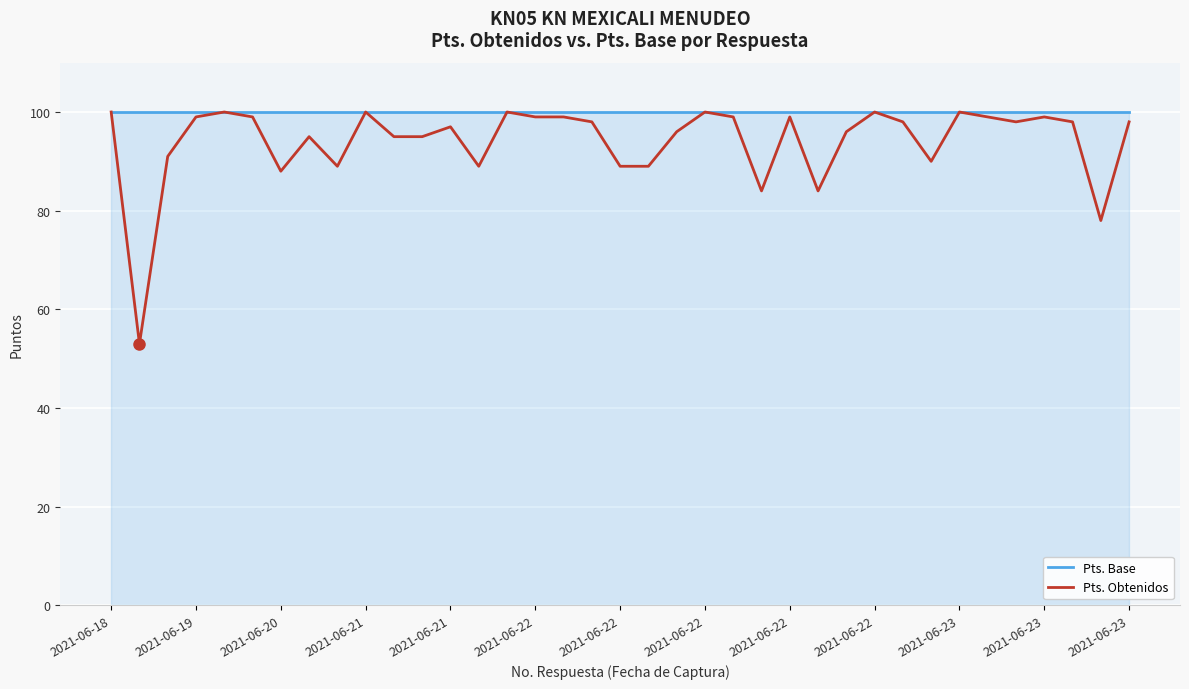

List the series in order of their overall mean, highest first.

Pts. Base, Pts. Obtenidos